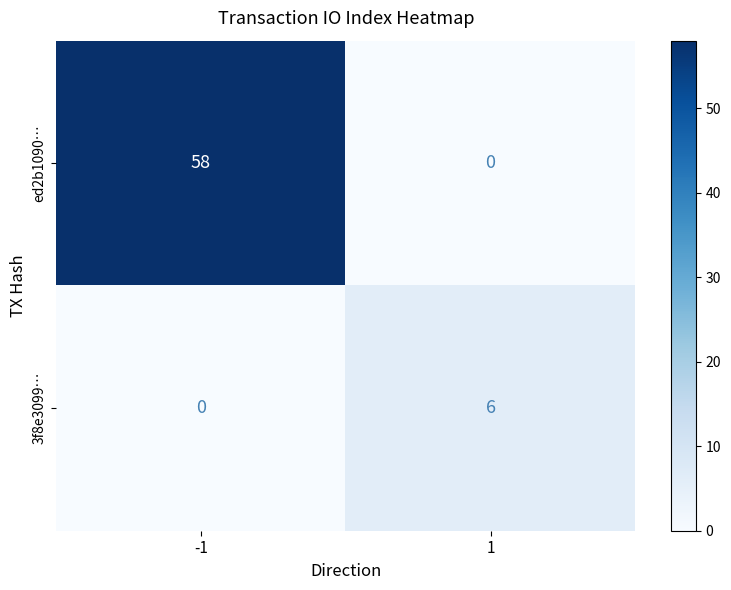

Between -1 and 1, which series saw the biggest shift?

ed2b1090…